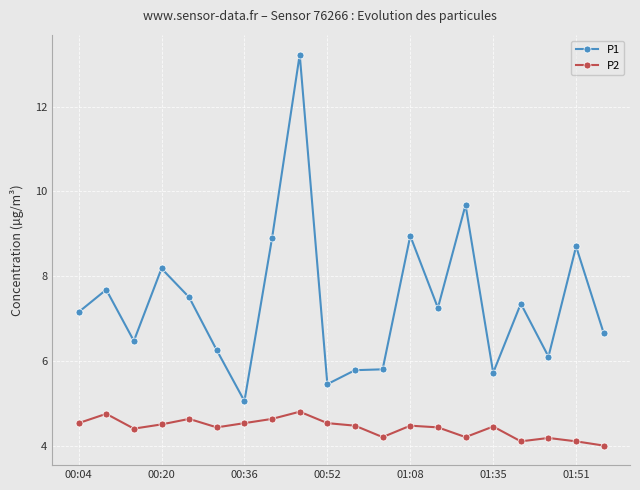

What is the value of the P1 point at the 20th from the left?

6.7